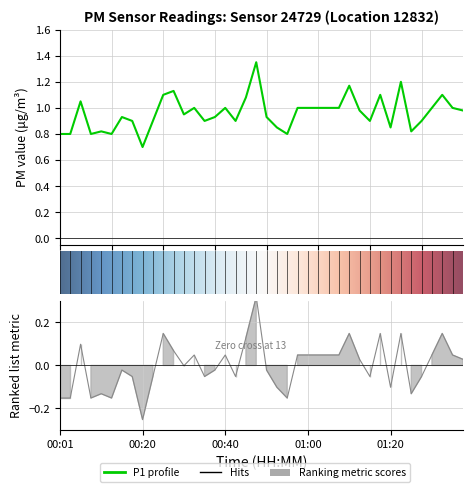

Where is P1 nearest to the value 1?

00:33